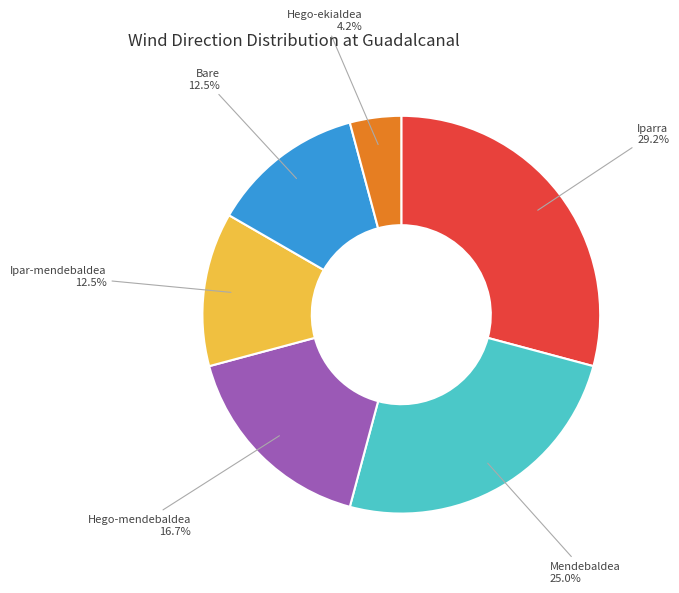

What is the total percentage of Hego-mendebaldea and Ipar-mendebaldea?

29.2%